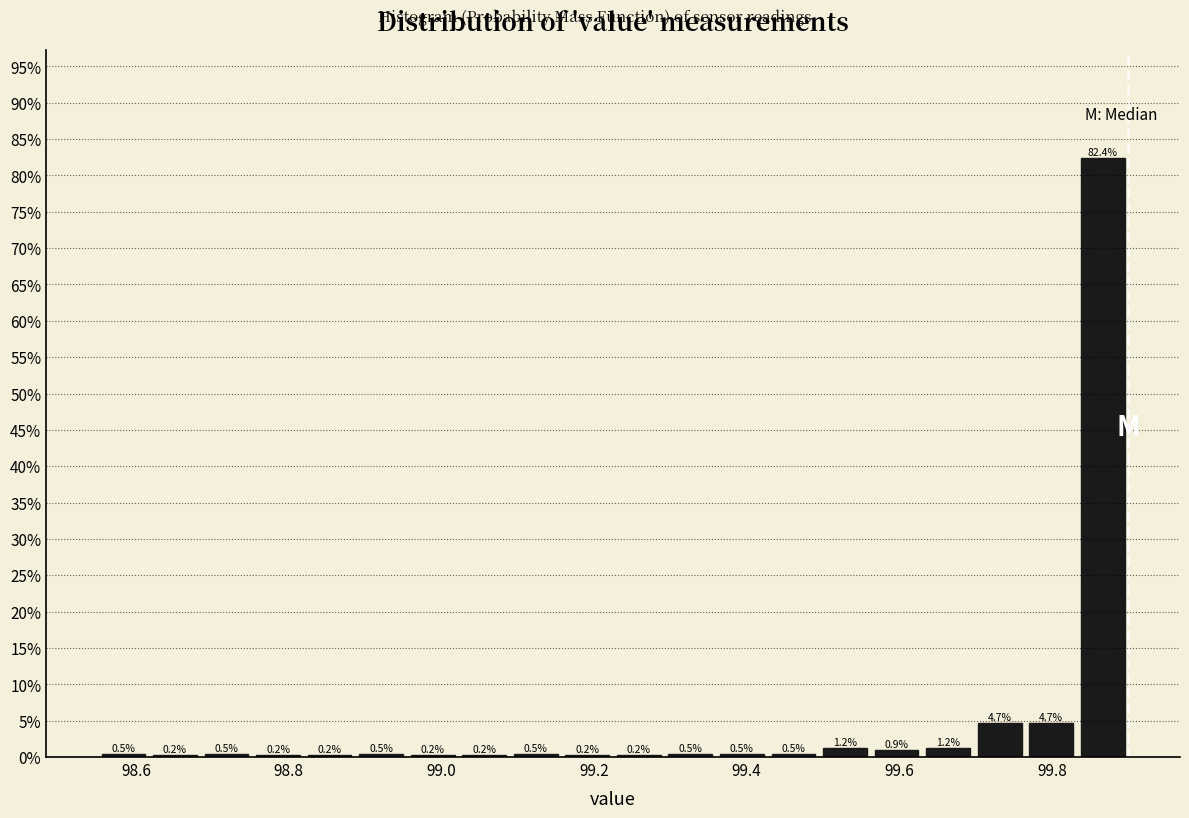

Read against the x-axis, roughly where is the centre of the tallest bar?

99.86